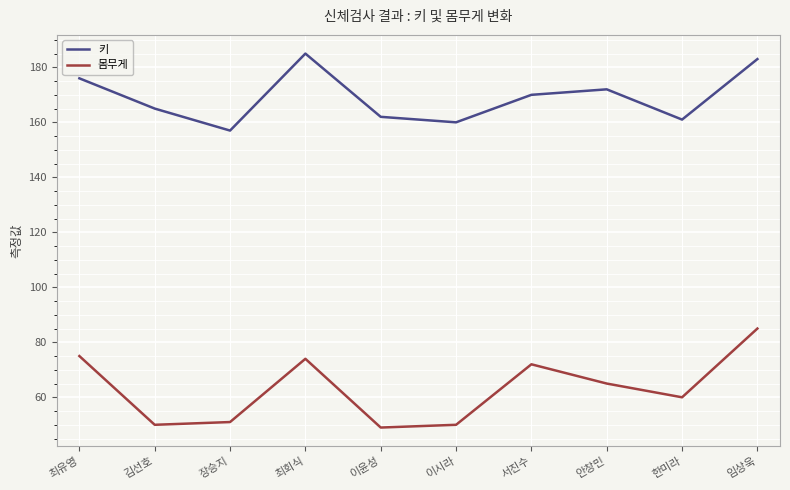

What is the difference between the highest and lowest values at 한미라?

101